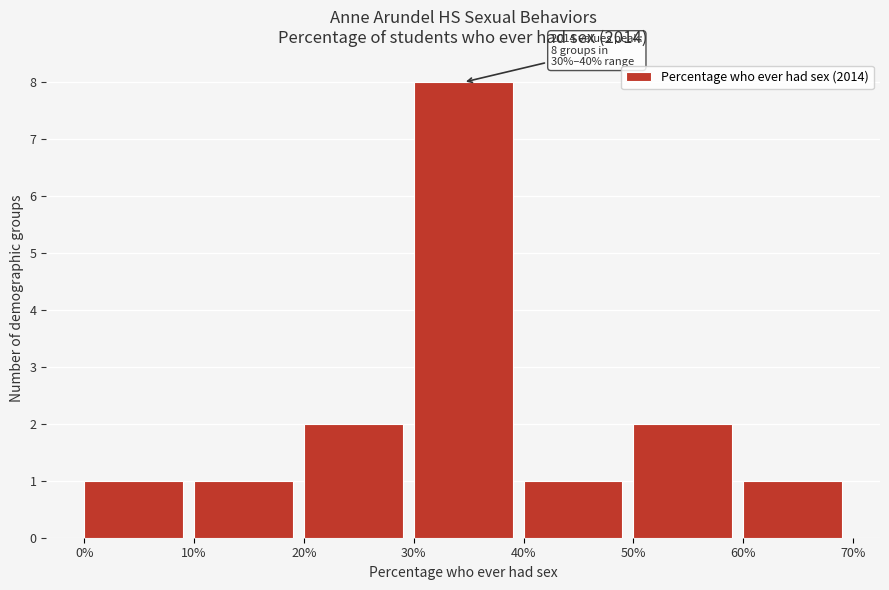

Reading right to left, list all the values displayed in this chart.

60%=1	50%=2	40%=1	30%=8	20%=2	10%=1	0%=1